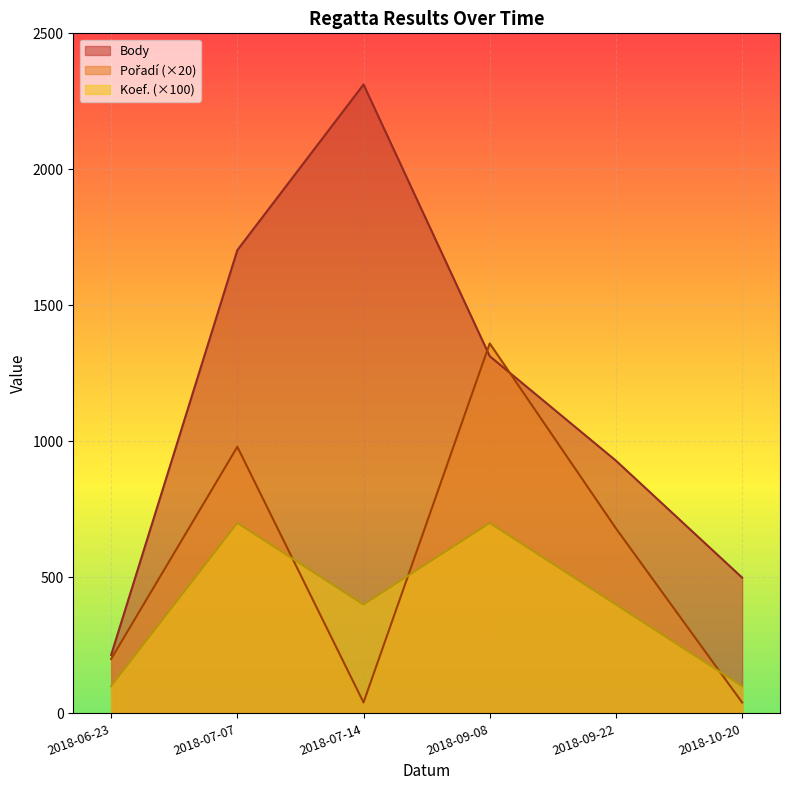

At 2018-07-07, list the series in order from largest to smallest.

Body, Pořadí, Koef.